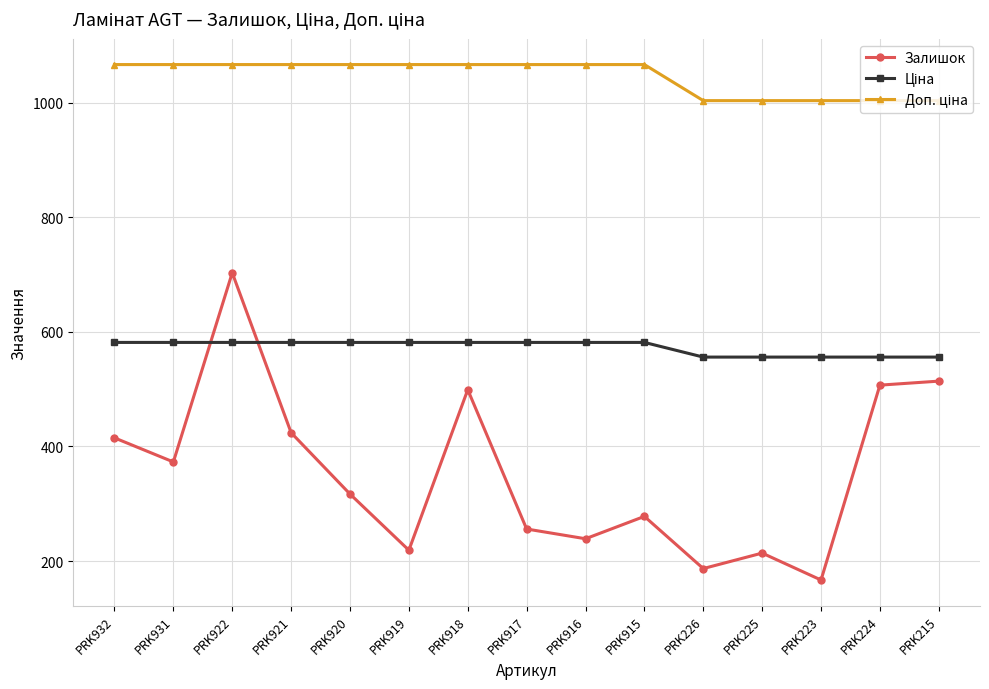

True or false: Залишок has a value of 285.6 at PRK922.

False